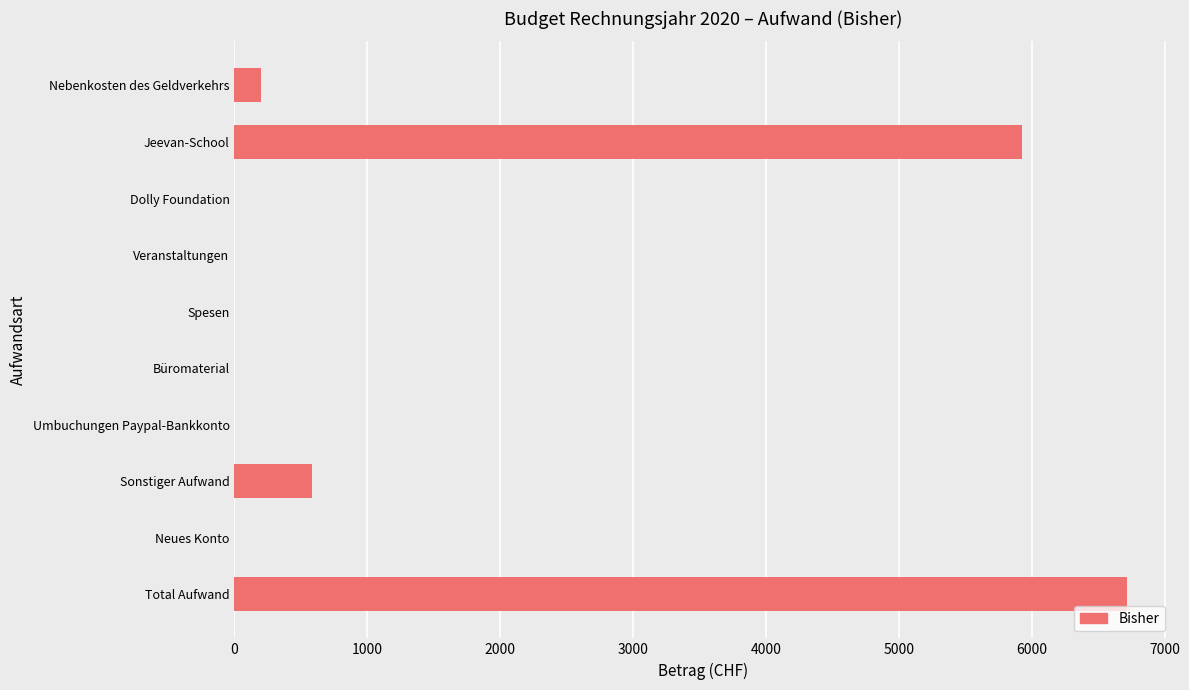

What is the maximum value shown in the chart?

6719.8